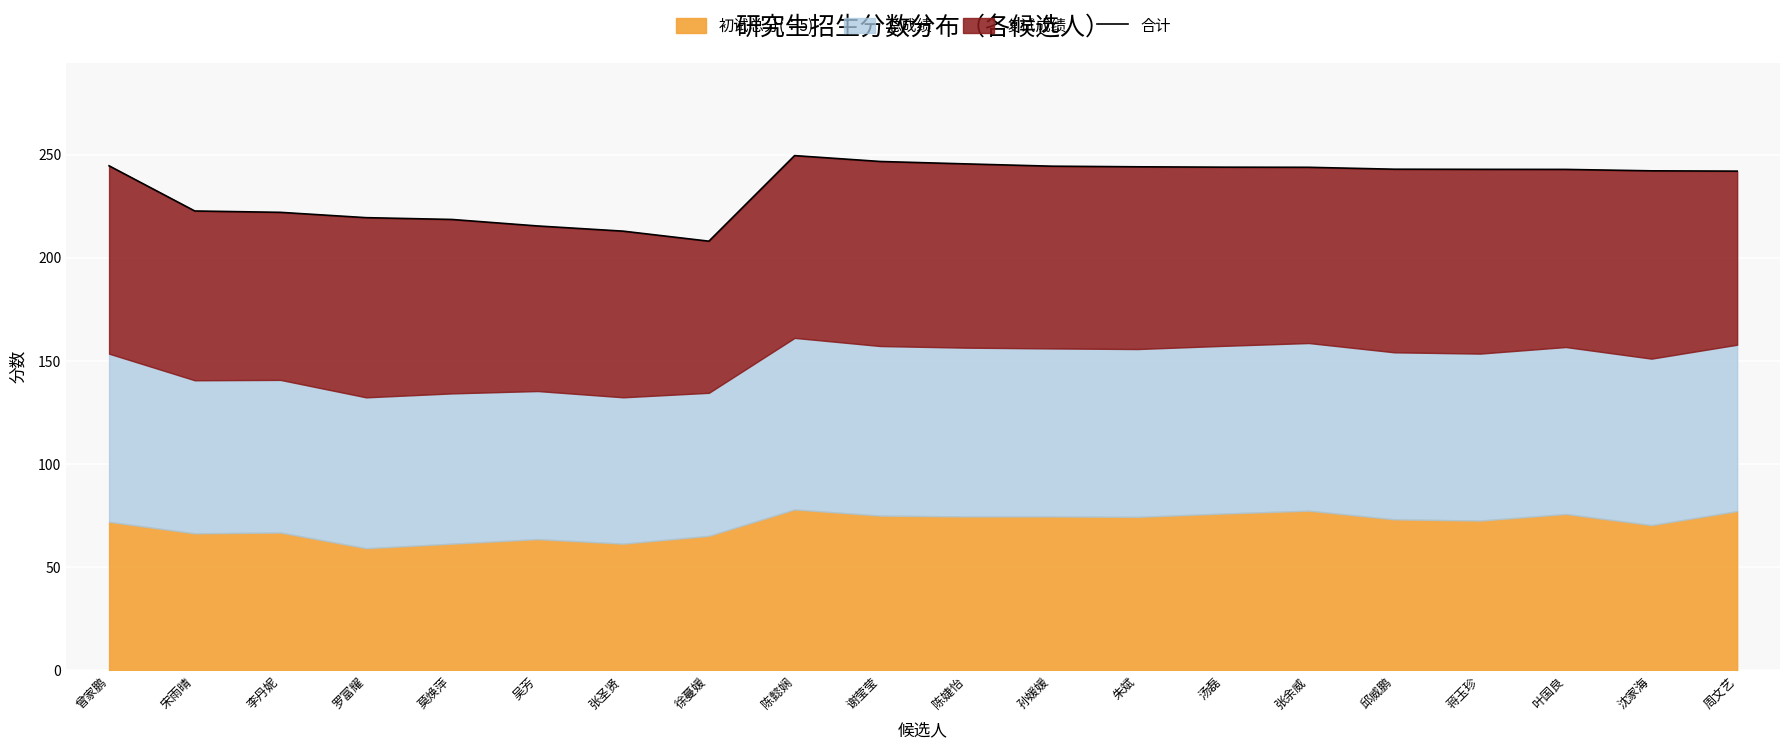

What is the sum of all values?

4695.2